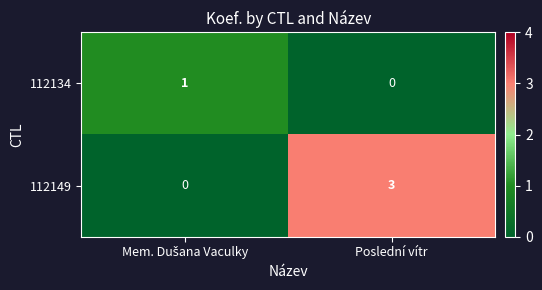

At which category is the sum across all series the highest?

Poslední vítr